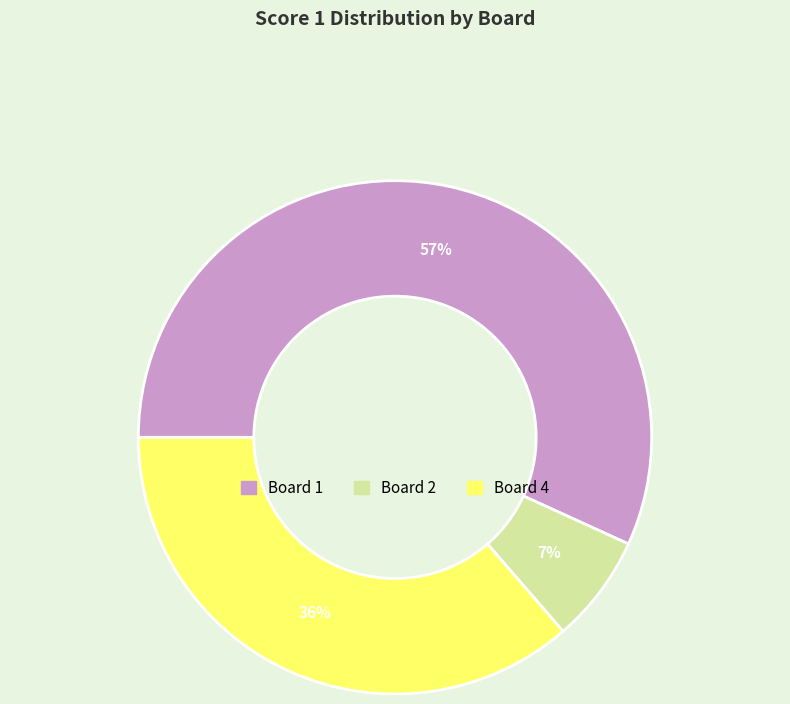

Does any single category account for the majority?

Yes